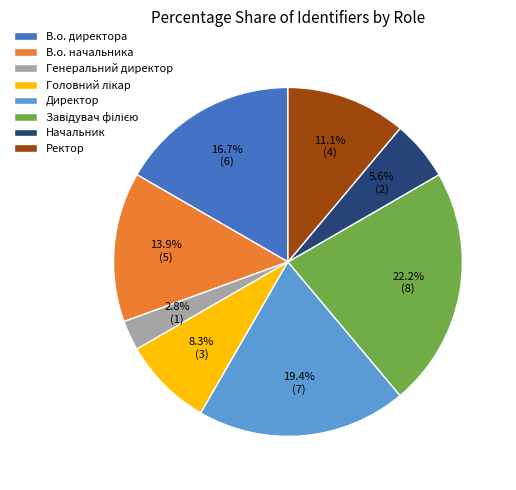

Which has a higher value, Начальник or Ректор?

Ректор